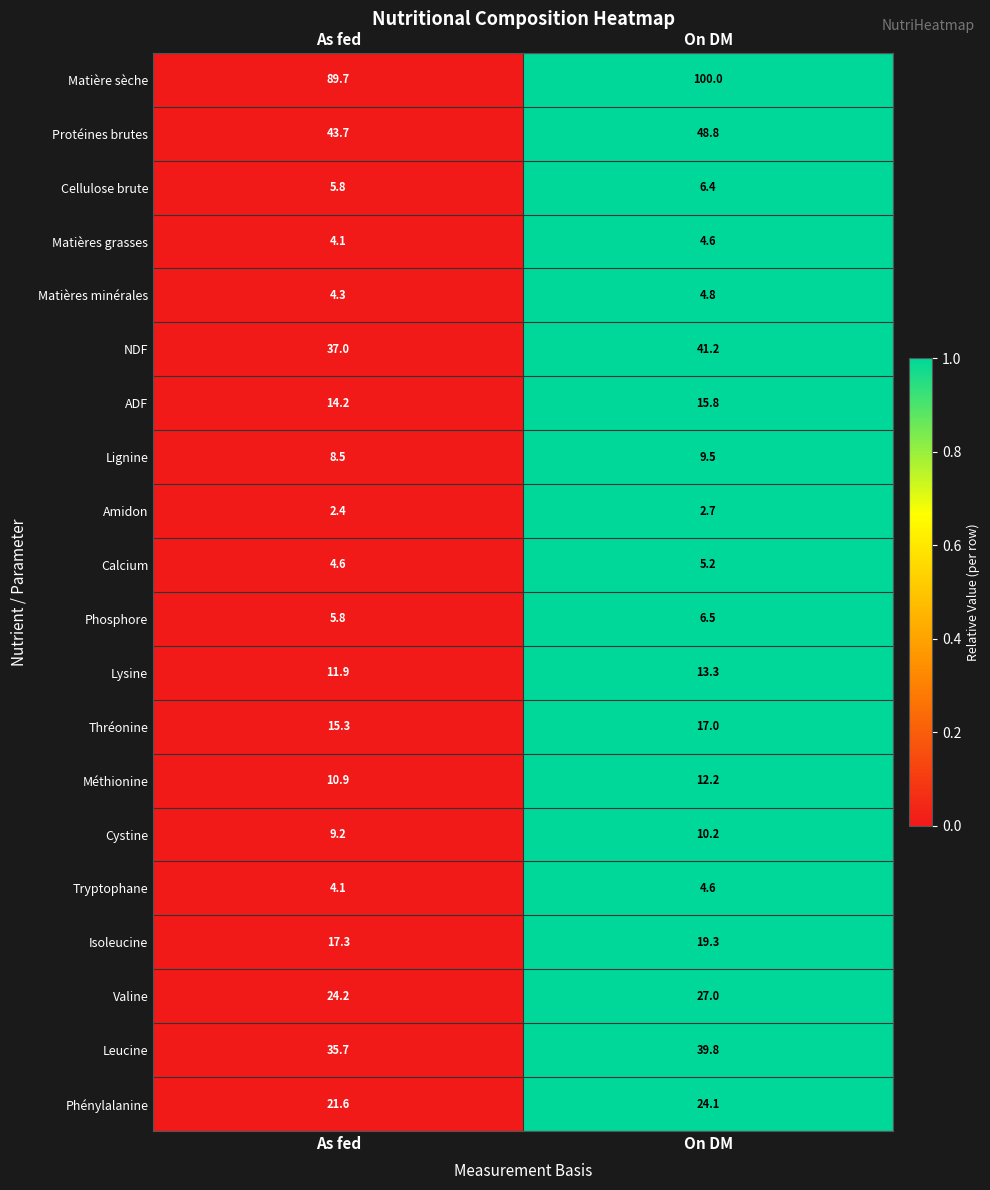

What is the sum of all Thréonine values?

32.3